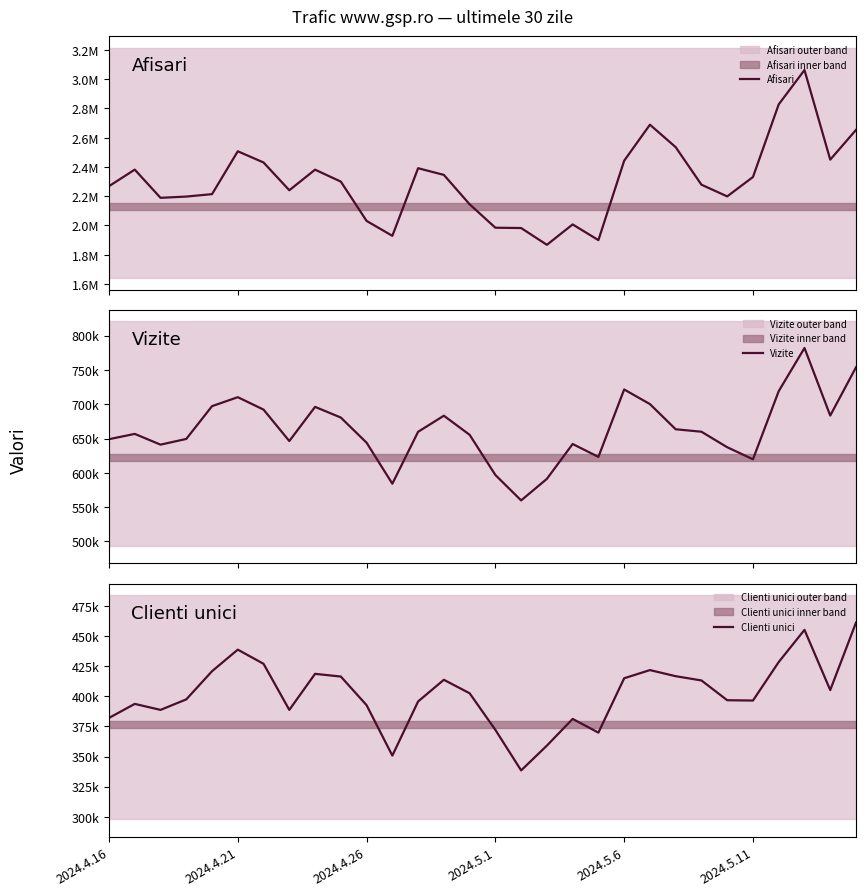

True or false: Afisari and Clienti unici intersect in this chart.

False